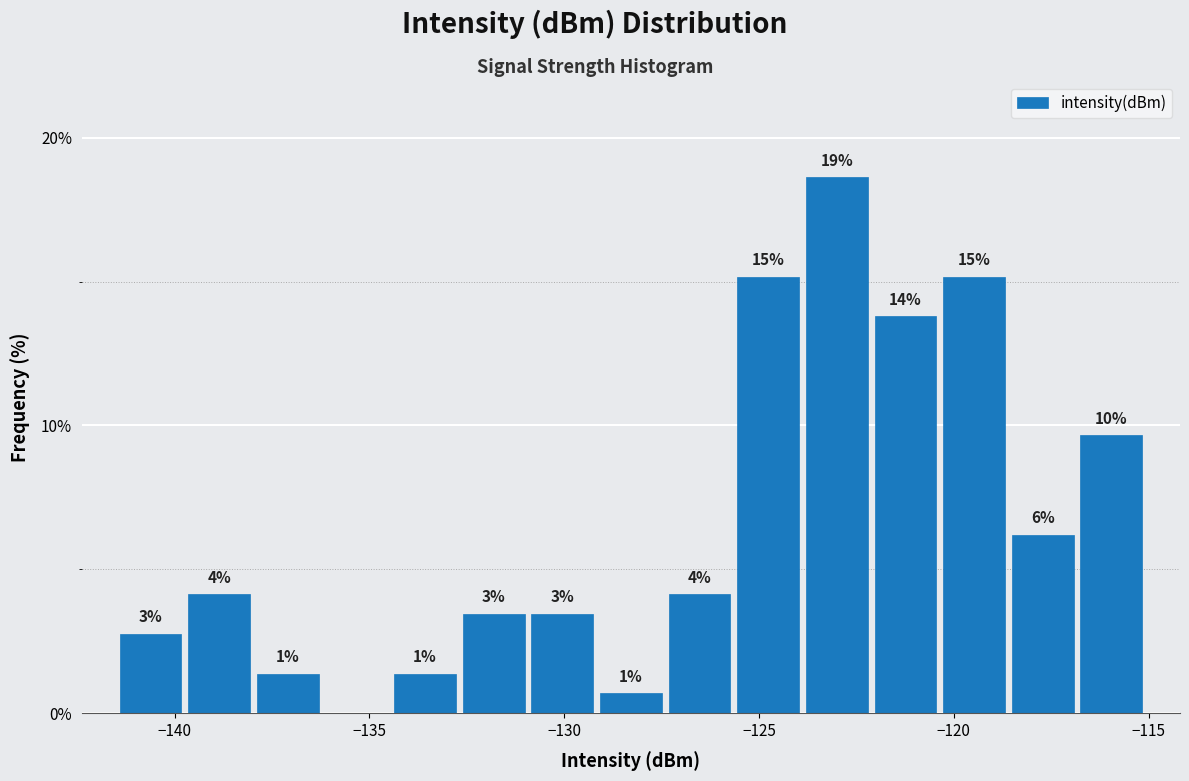

Around what value on the x-axis is the tallest bar? Give the approximate position of its centre, as read against the axis.

-123.0